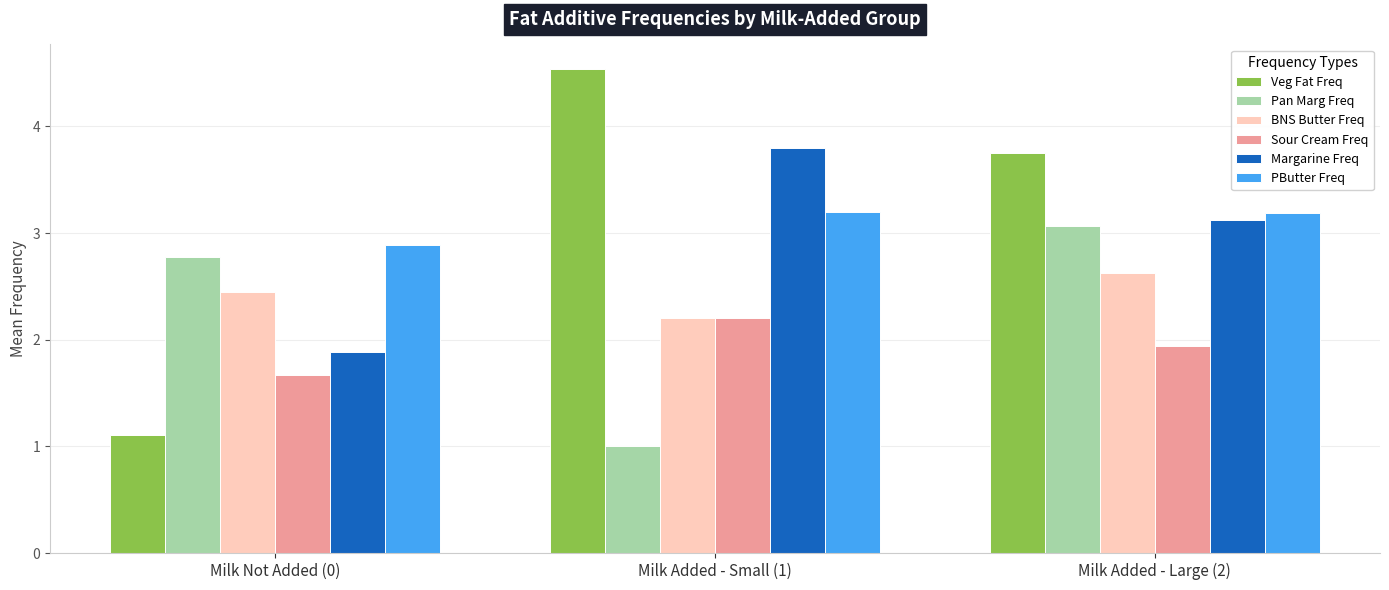

What is the sum of the PButter Freq values at Milk Added - Small (1) and Milk Added - Large (2)?

6.4